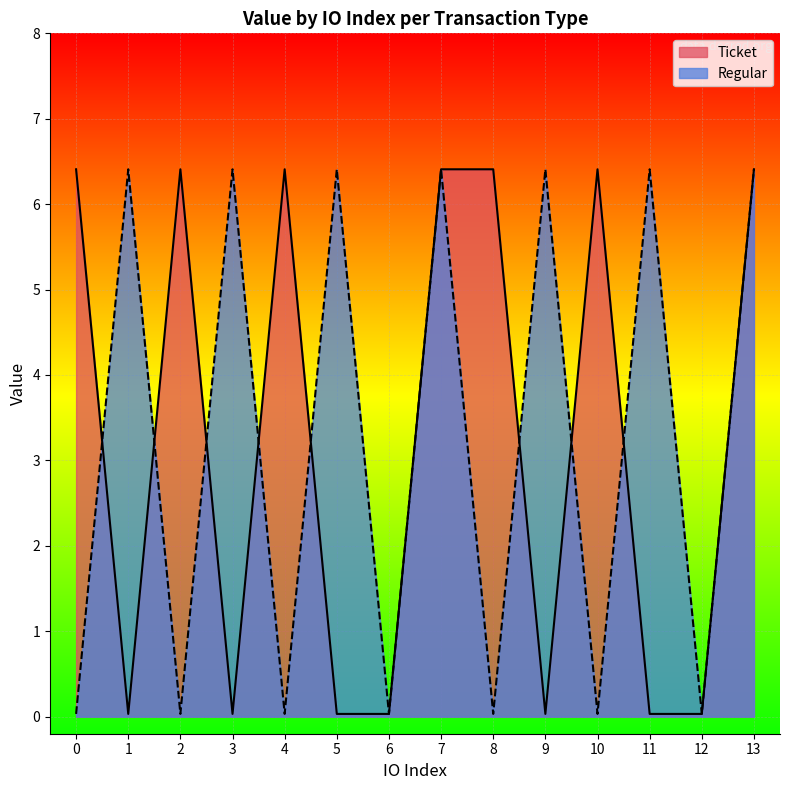

True or false: Regular and Ticket cross at least once.

True